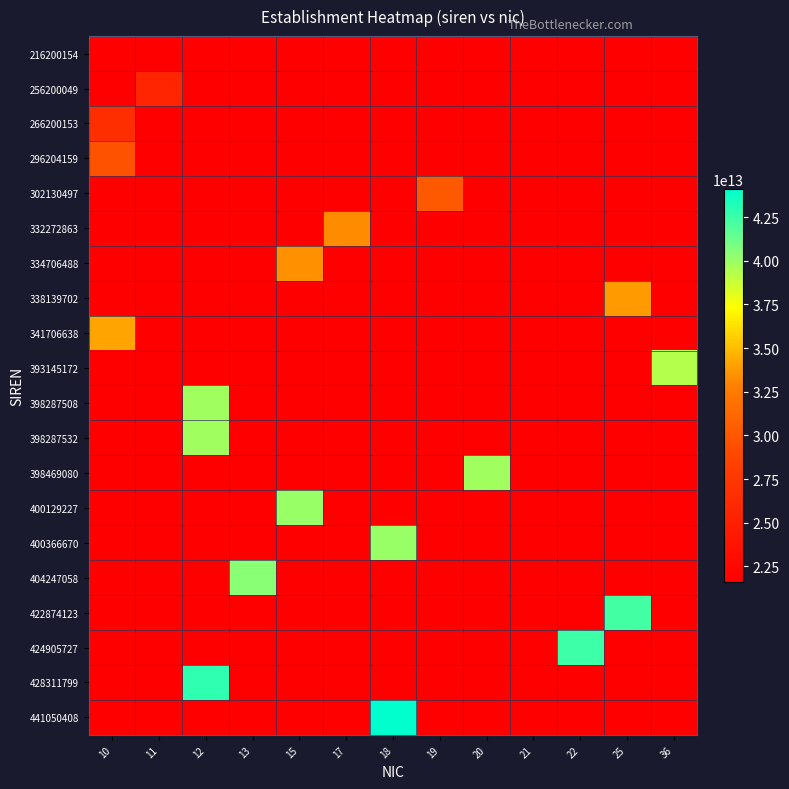

Which has a higher value, 18 or 36?

18